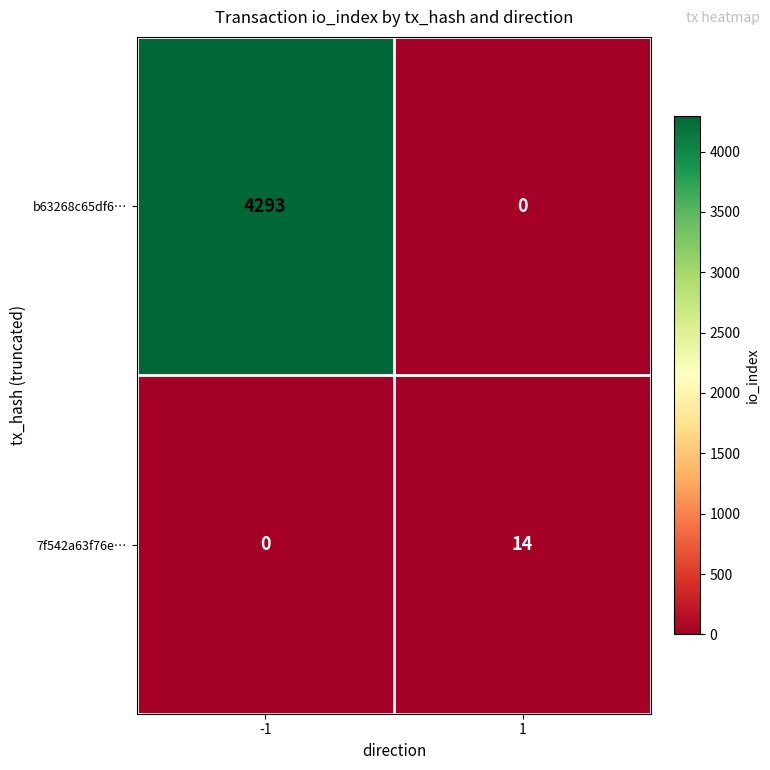

How many positive values does the 7f542a63f76e… series have?

1